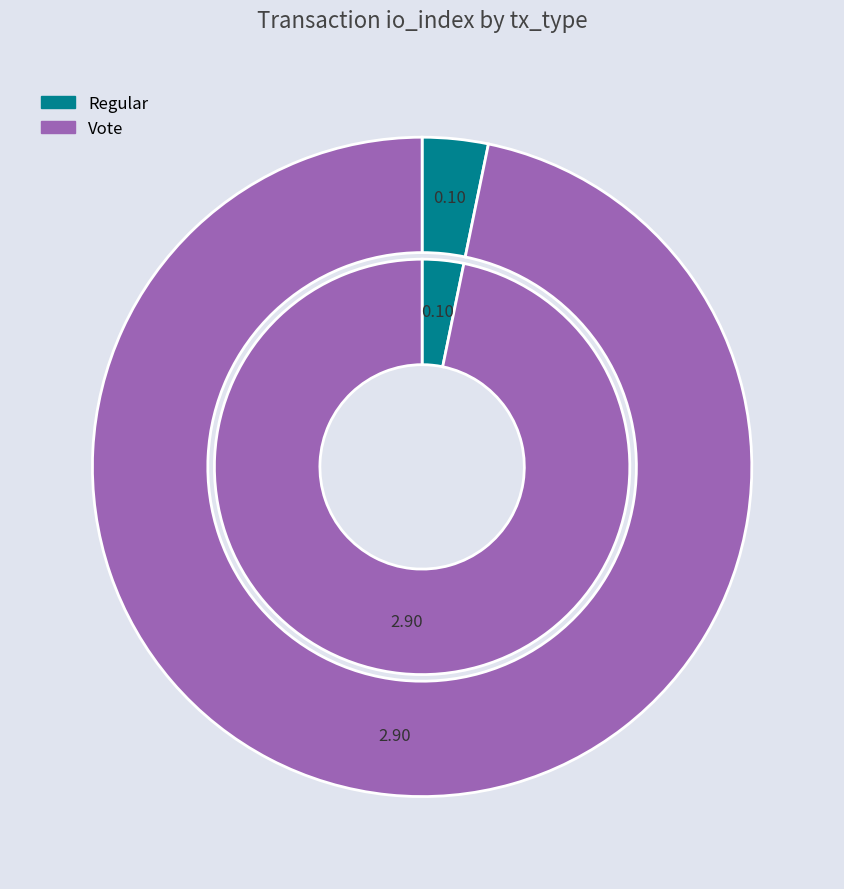

What percentage do Vote (io_index=3) and Regular (io_index=0) together represent?

100.0%